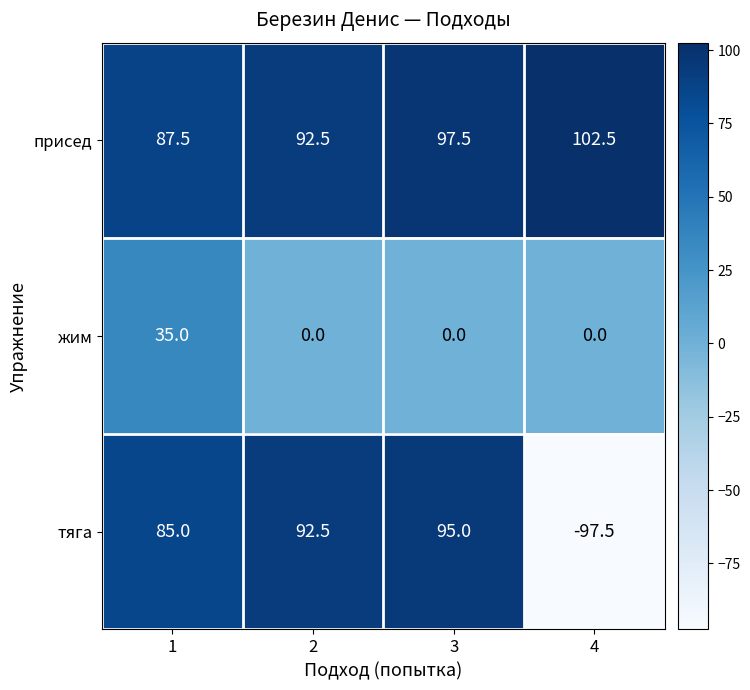

Count the жим values in the range 0 to 35.

4